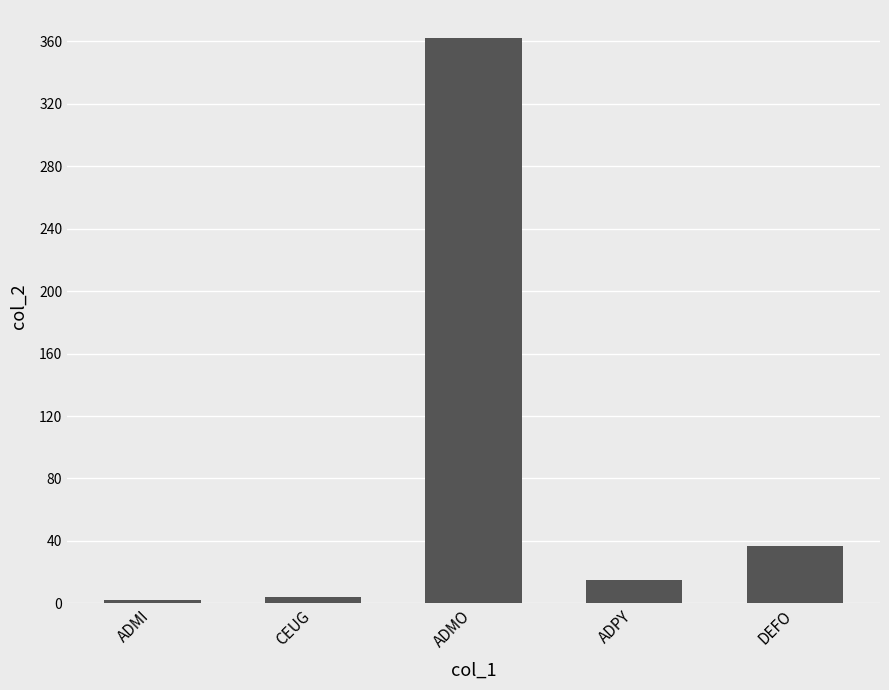

What is the greatest value displayed?

362